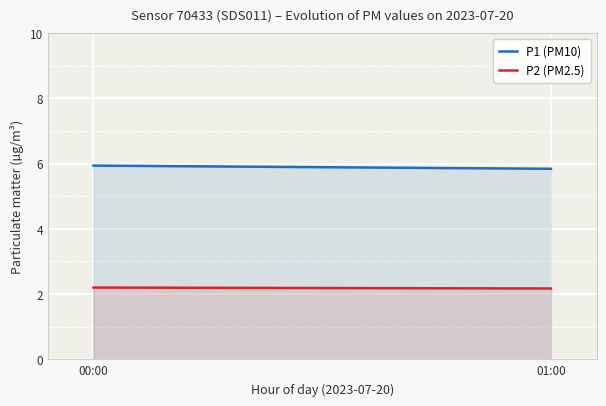

The value of P1 (PM10) at 01:00 is 5.8. True or false?

True